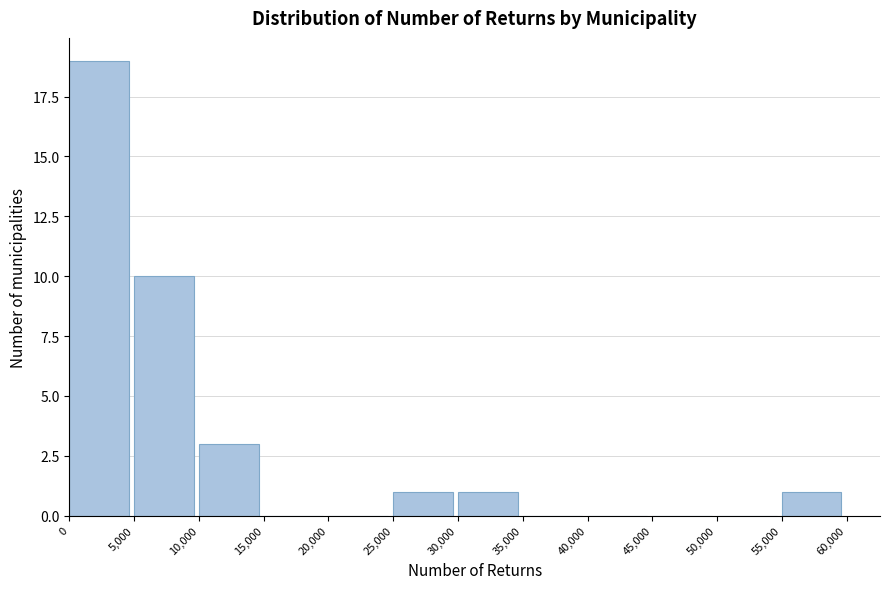

Reading left to right, list every bar in this chart as the range it spans on the x-axis followed by its height. The values are not printed on the chart, so give them approximately, as read against the axis.

0 to 5,000: 19
5,000 to 10,000: 10
10,000 to 15,000: 3
15,000 to 20,000: 0
20,000 to 25,000: 0
25,000 to 30,000: 1
30,000 to 35,000: 1
35,000 to 40,000: 0
40,000 to 45,000: 0
45,000 to 50,000: 0
50,000 to 55,000: 0
55,000 to 60,000: 1